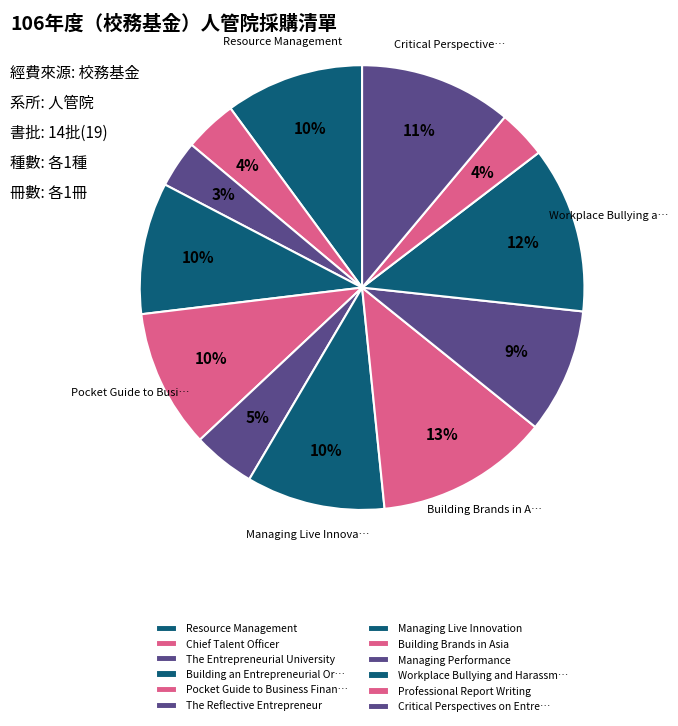

Is there a majority slice in this chart?

No